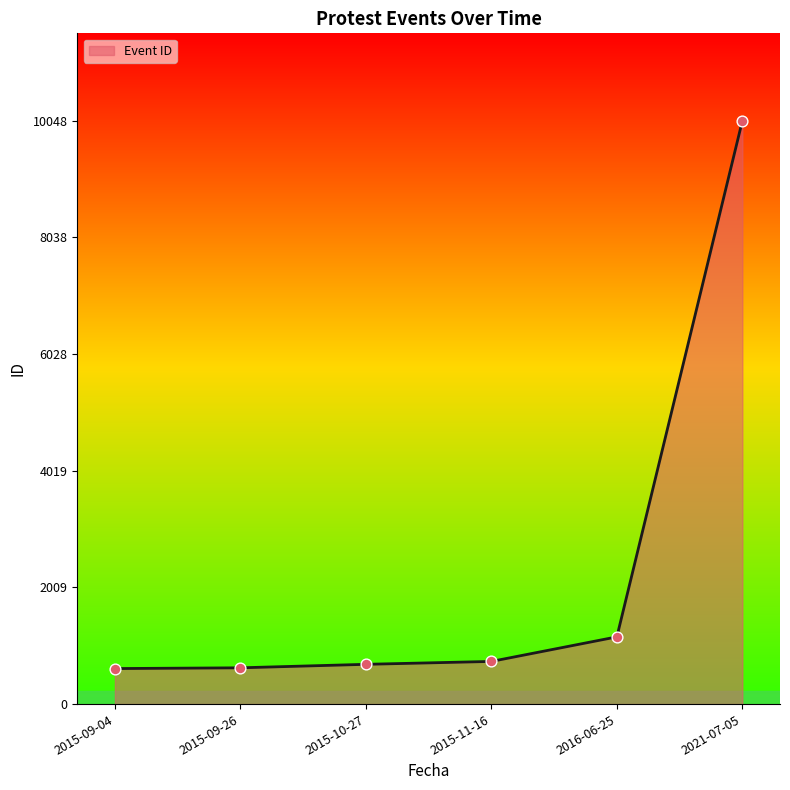

Between 2021-07-05 and 2015-10-27, which is larger?

2021-07-05